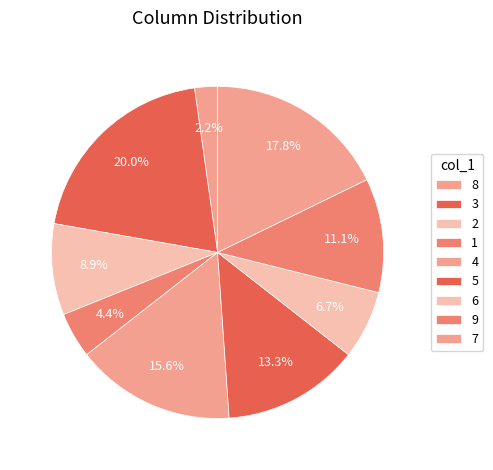

To the nearest percent, what portion does 3 represent?

20%